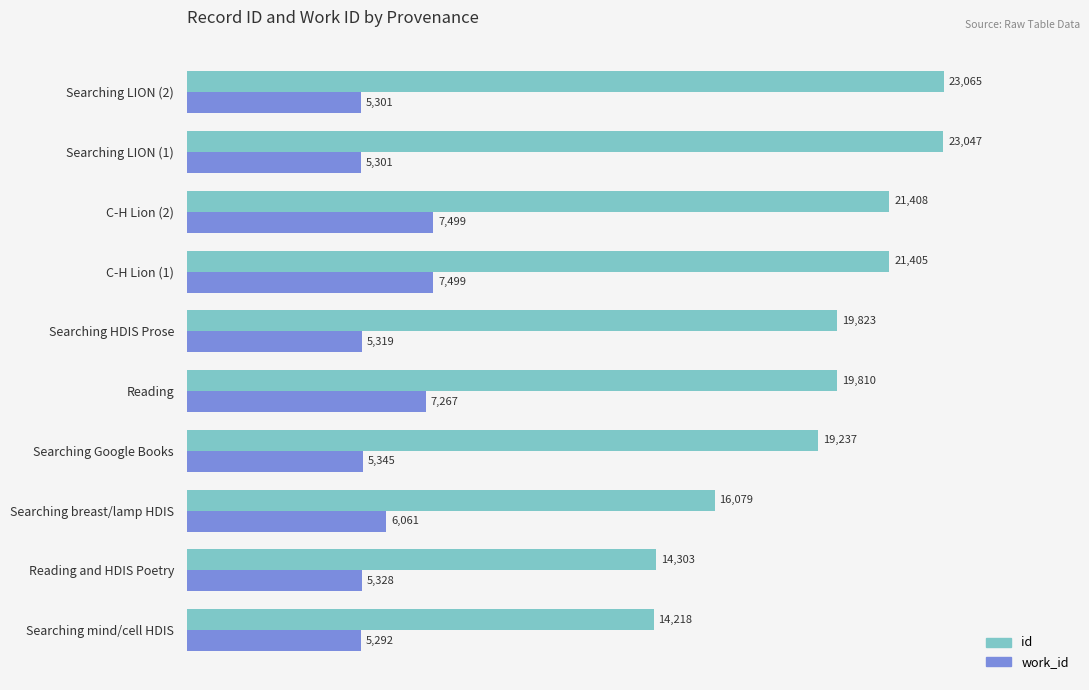

Is it true that id equals 23793 at Searching breast/lamp HDIS?

False